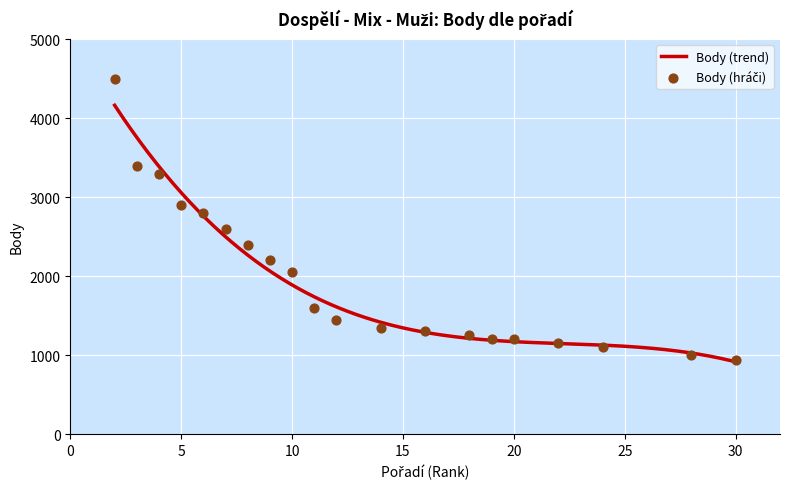

What is the maximum value for Body (trend)?

4164.0